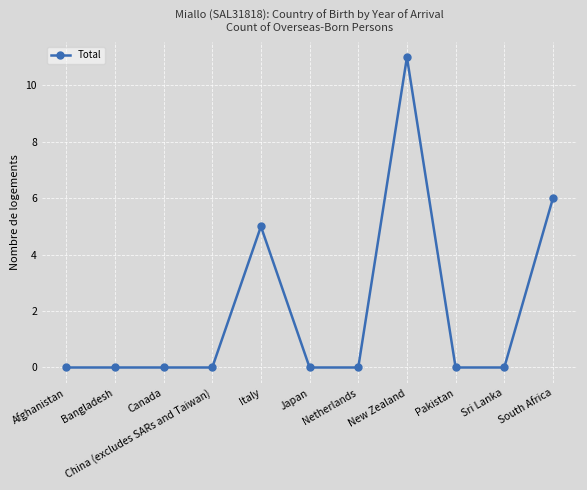

The value at Afghanistan is 0. True or false?

True